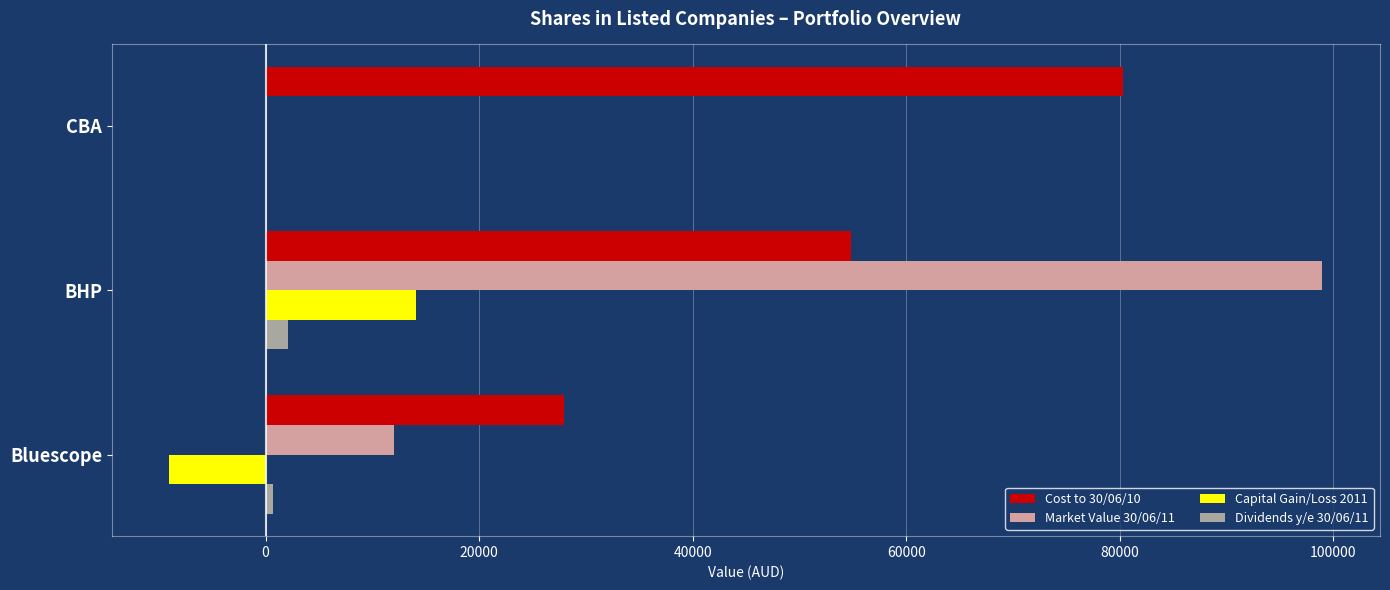

Which series has the largest total across all categories?

Cost to 30/06/10